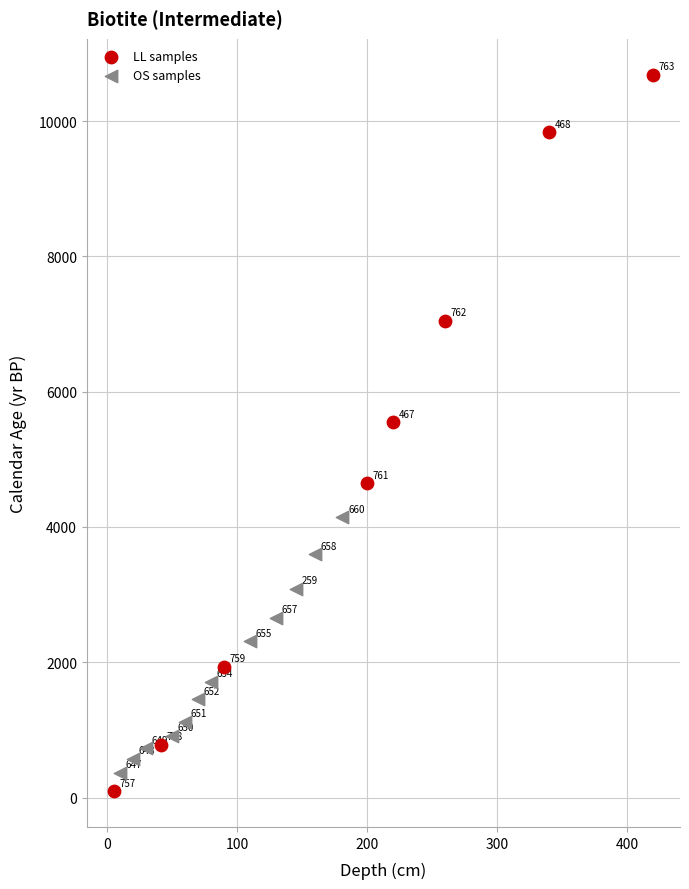

Which series reaches the maximum Y coordinate?

LL samples